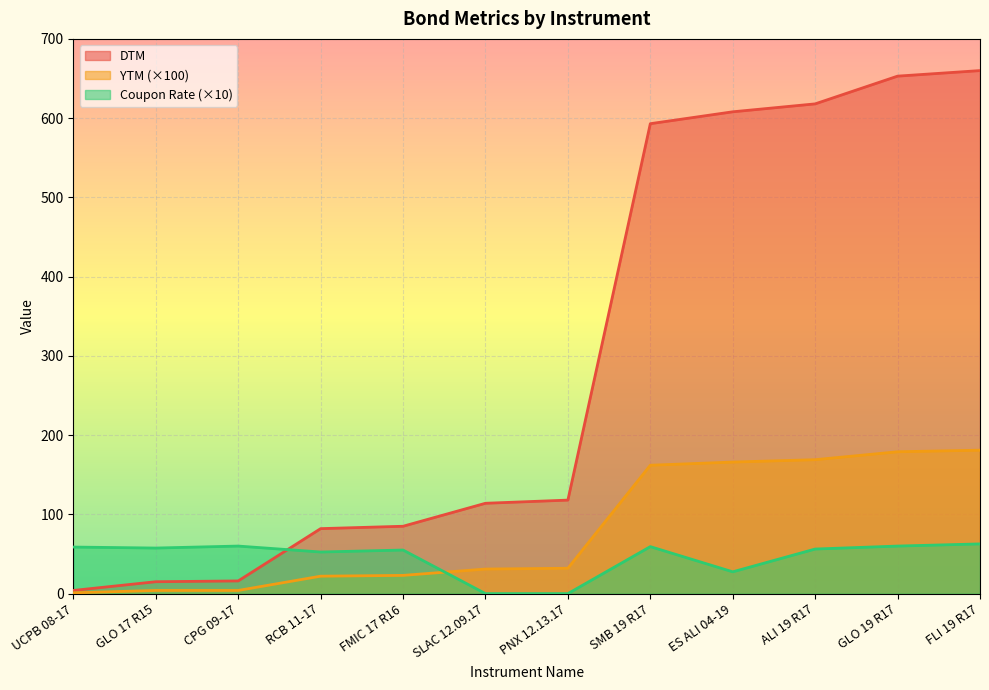

What position from the left is FMIC 17 R16?

5